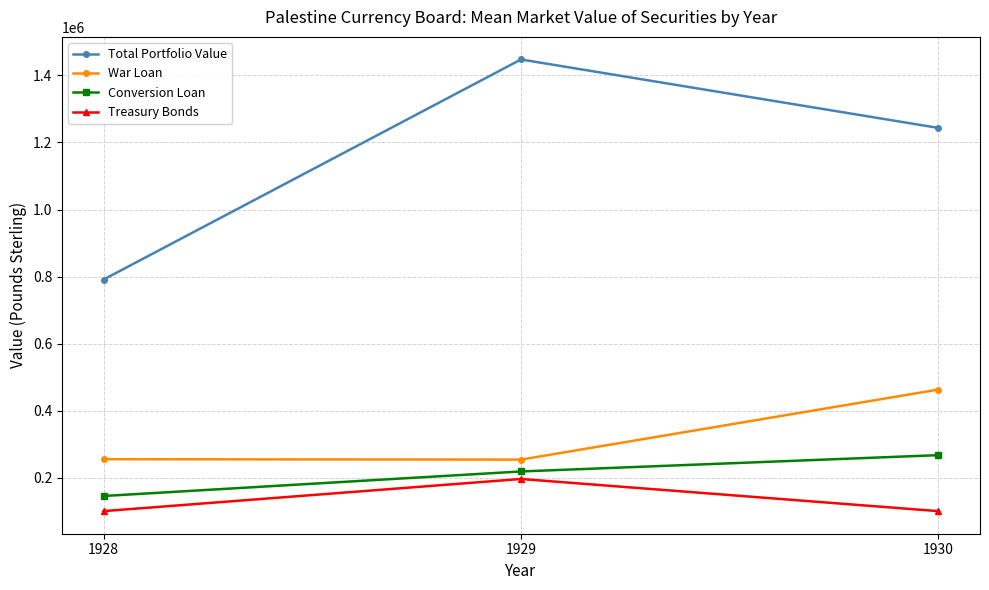

How many data points in Treasury Bonds are above 101187?

2